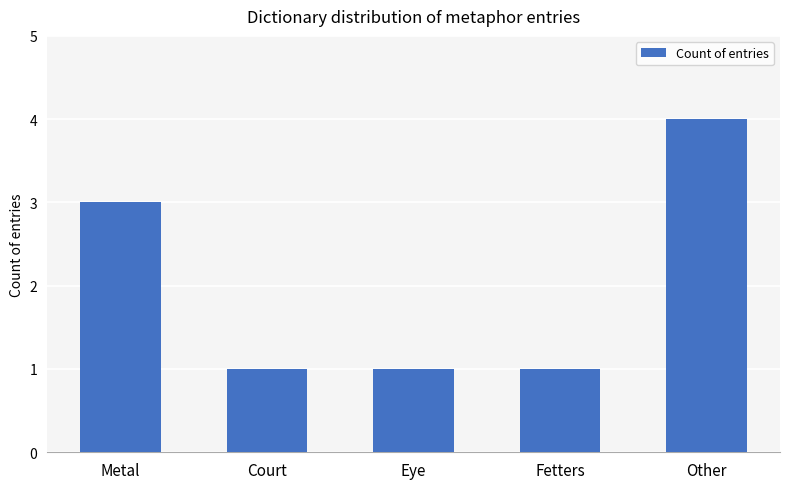

What is the sum of all values?

10